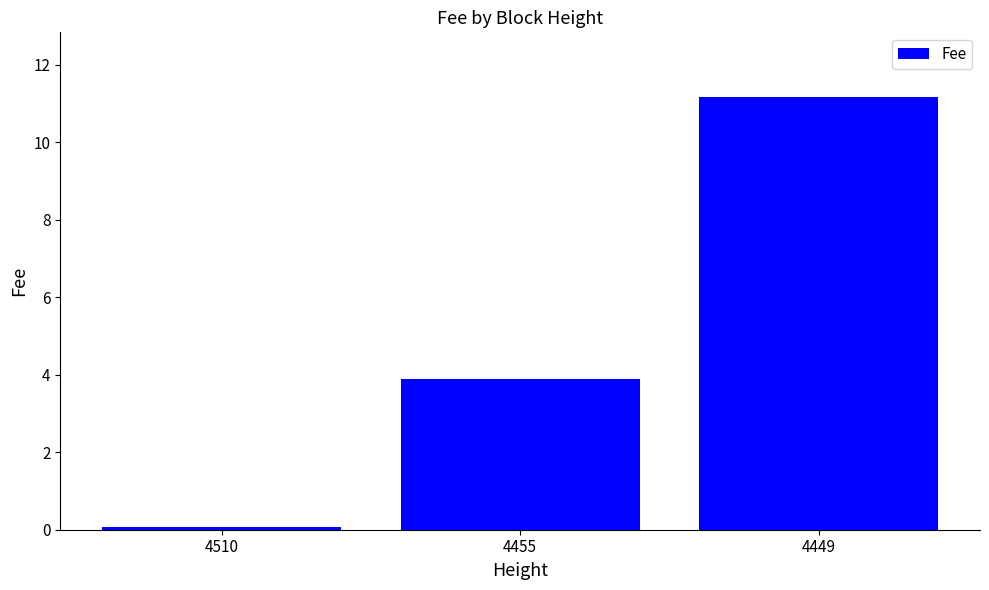

The value at 4449 is 11.2. True or false?

True